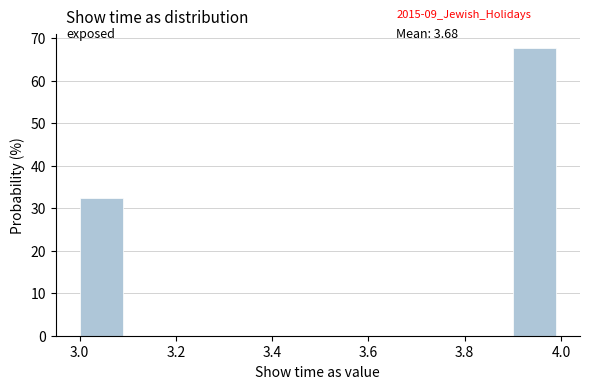

Which range on the x-axis has the tallest bar?

3.9 to 4.0